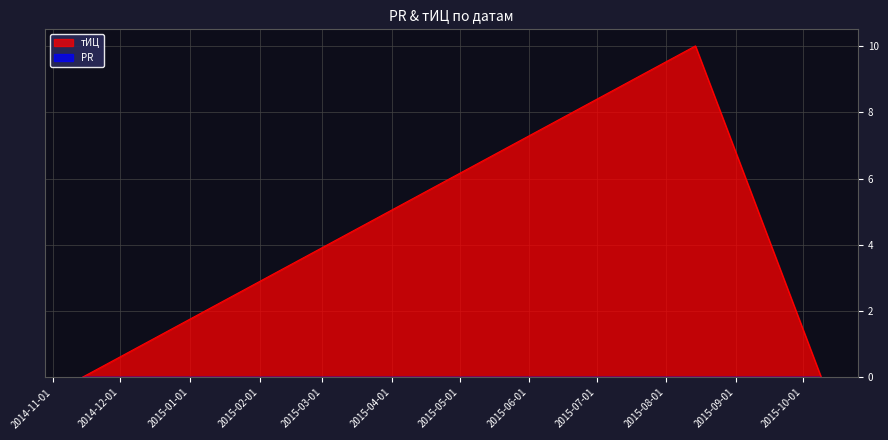

At which category does the chart reach its minimum across all series?

2014-11-14